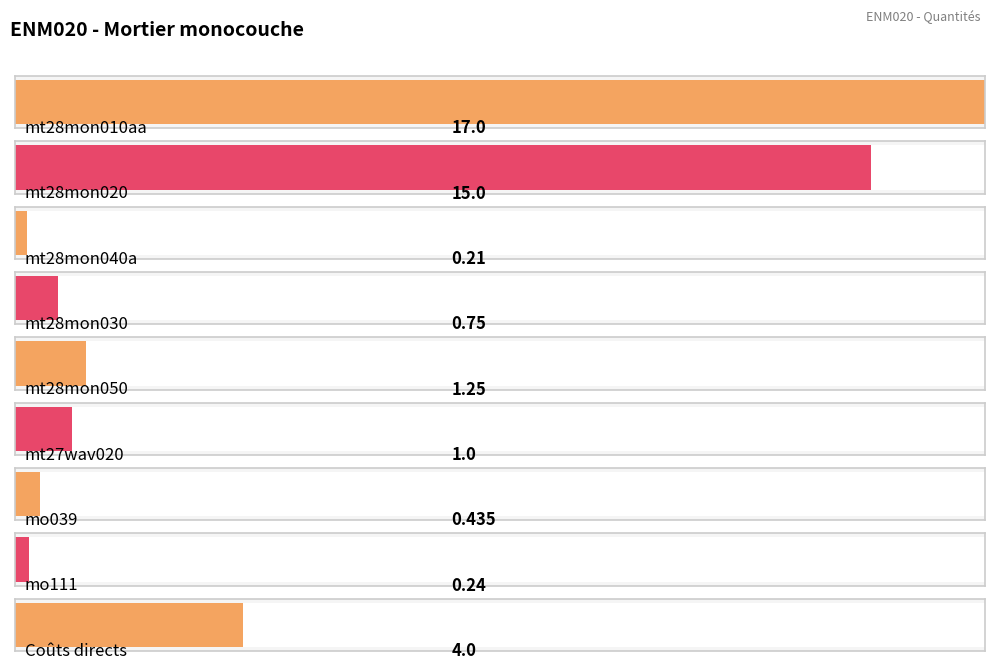

What is the sum of all values?

39.9